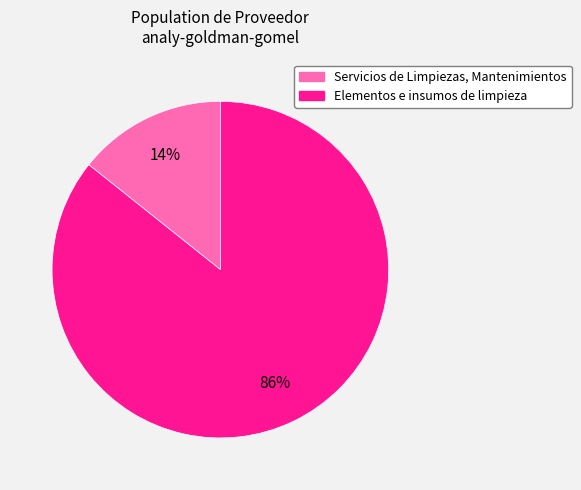

To the nearest percent, what percentage of the pie is Elementos e insumos de limpieza?

86%